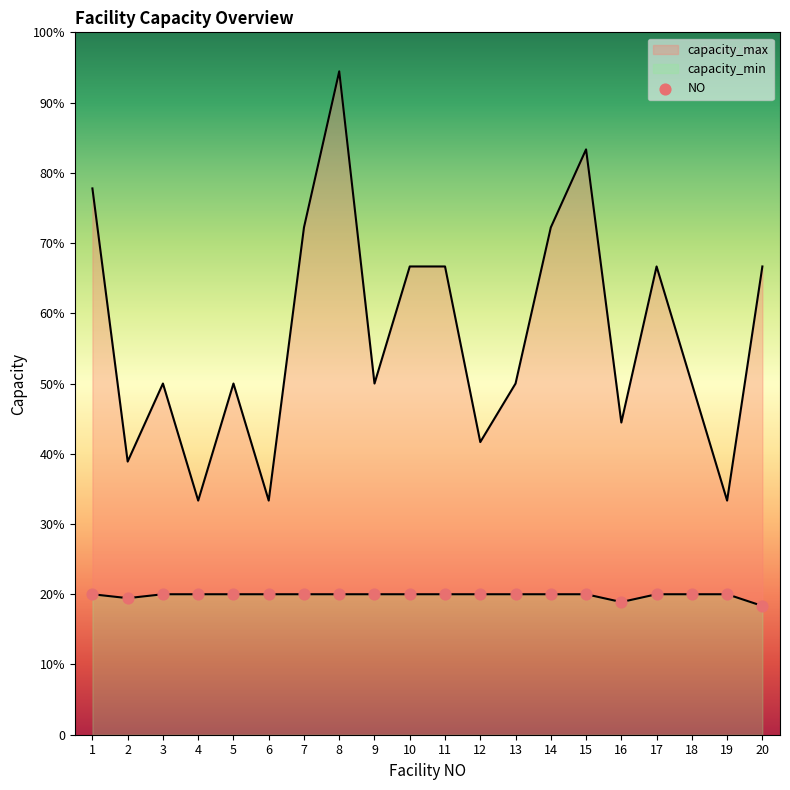

What is the total value across all series at 15?

186